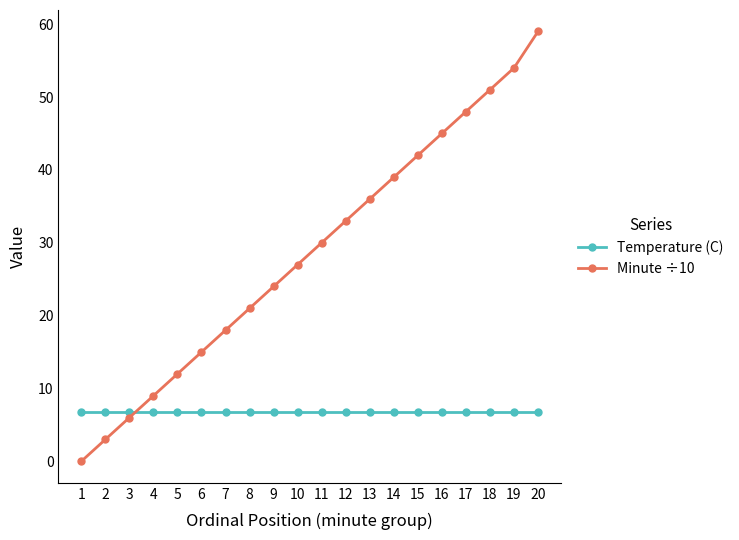

True or false: Temperature (C) has a value of 6.8 at 14.

True